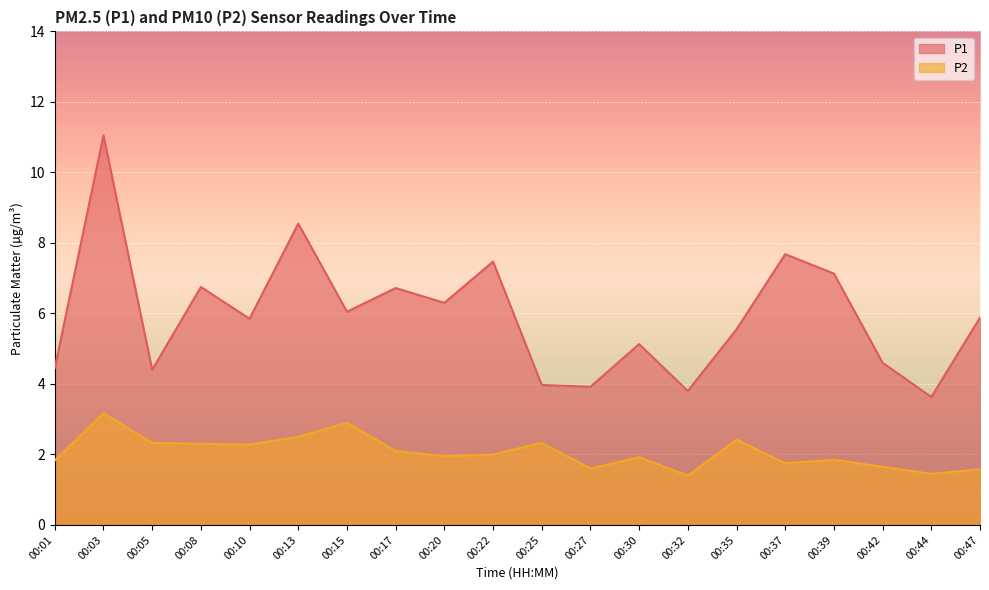

What is the minimum value for P2?

1.4